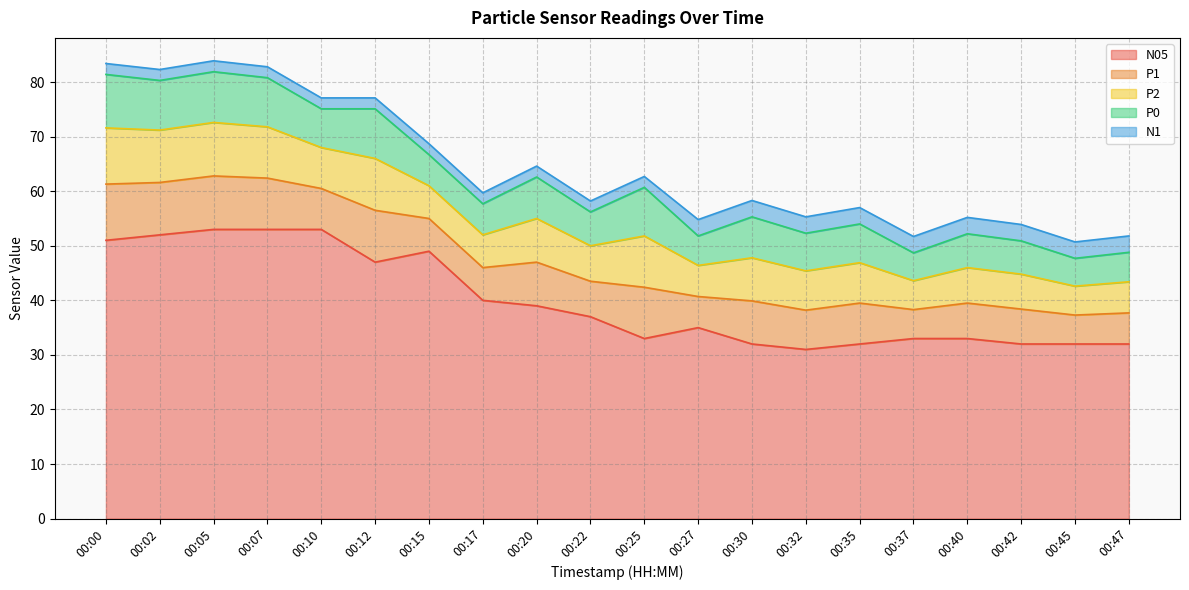

True or false: N1 and P2 cross at least once.

False